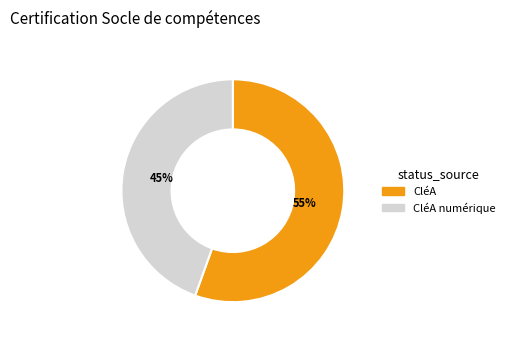

How many slices are in this pie chart?

2